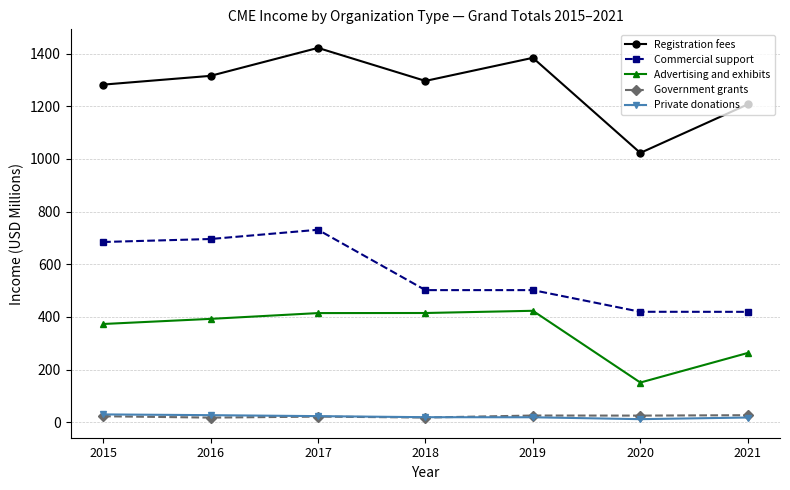

What is the average value of the Private donations series?

21.0